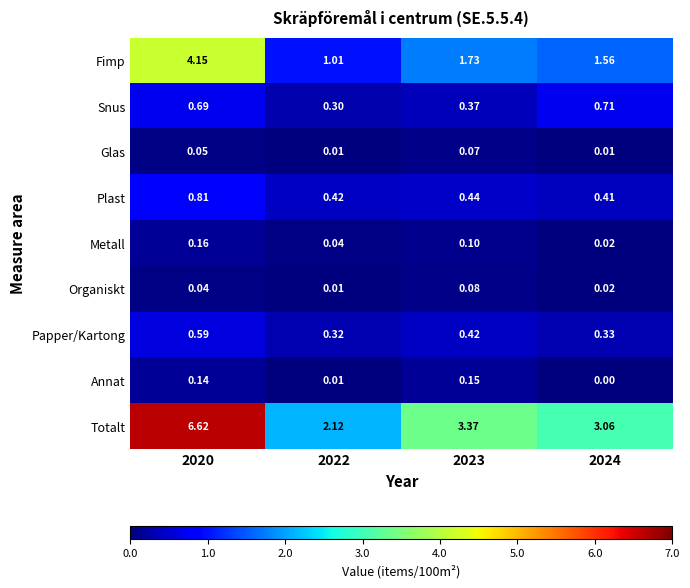

List the series in order of their peak value, lowest first.

Glas, Organiskt, Annat, Metall, Papper/Kartong, Snus, Plast, Fimp, Totalt